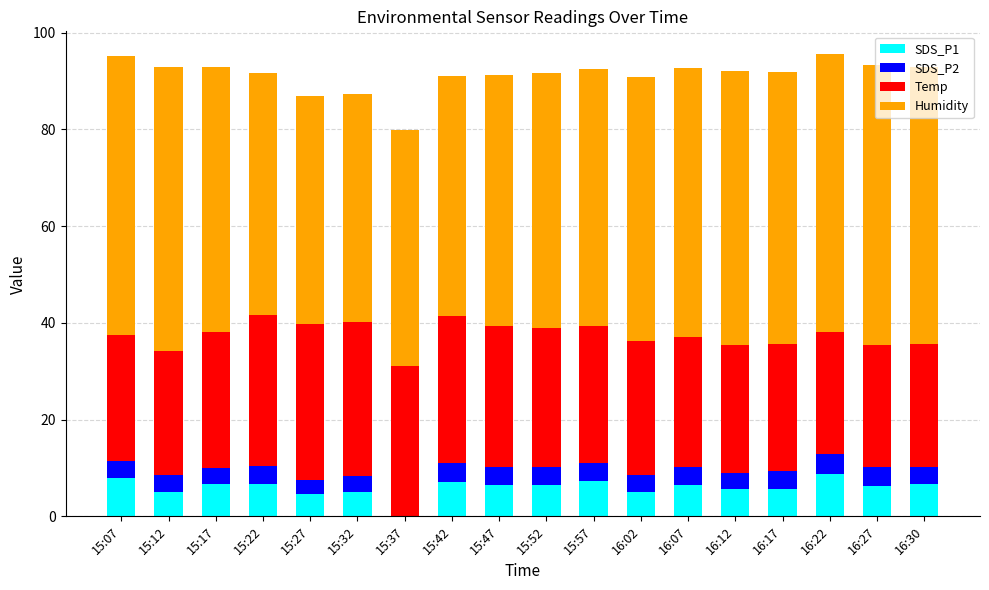

What is the total value across all series at 16:07?

92.8